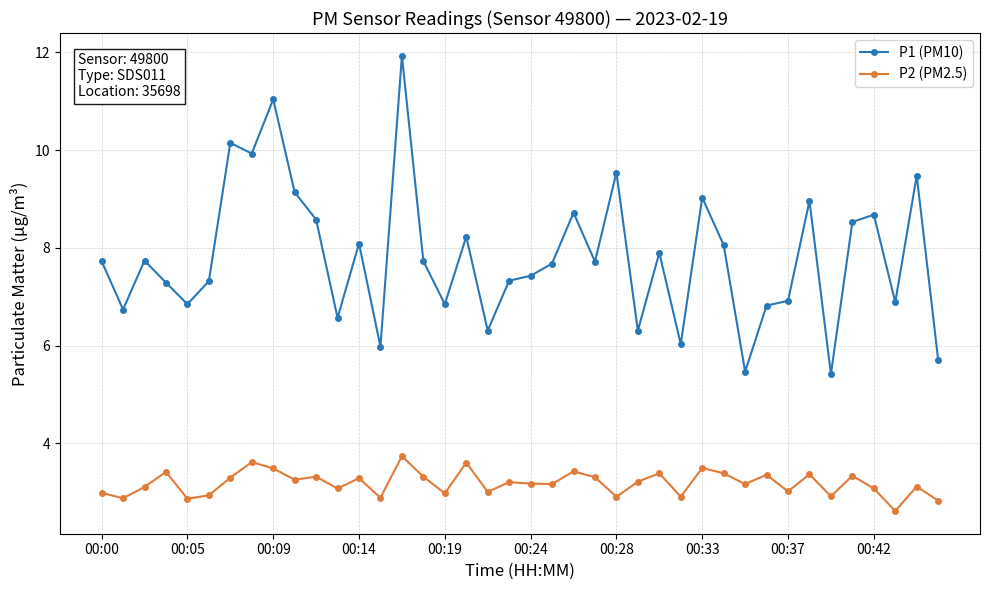

What is the smallest value displayed?

2.6